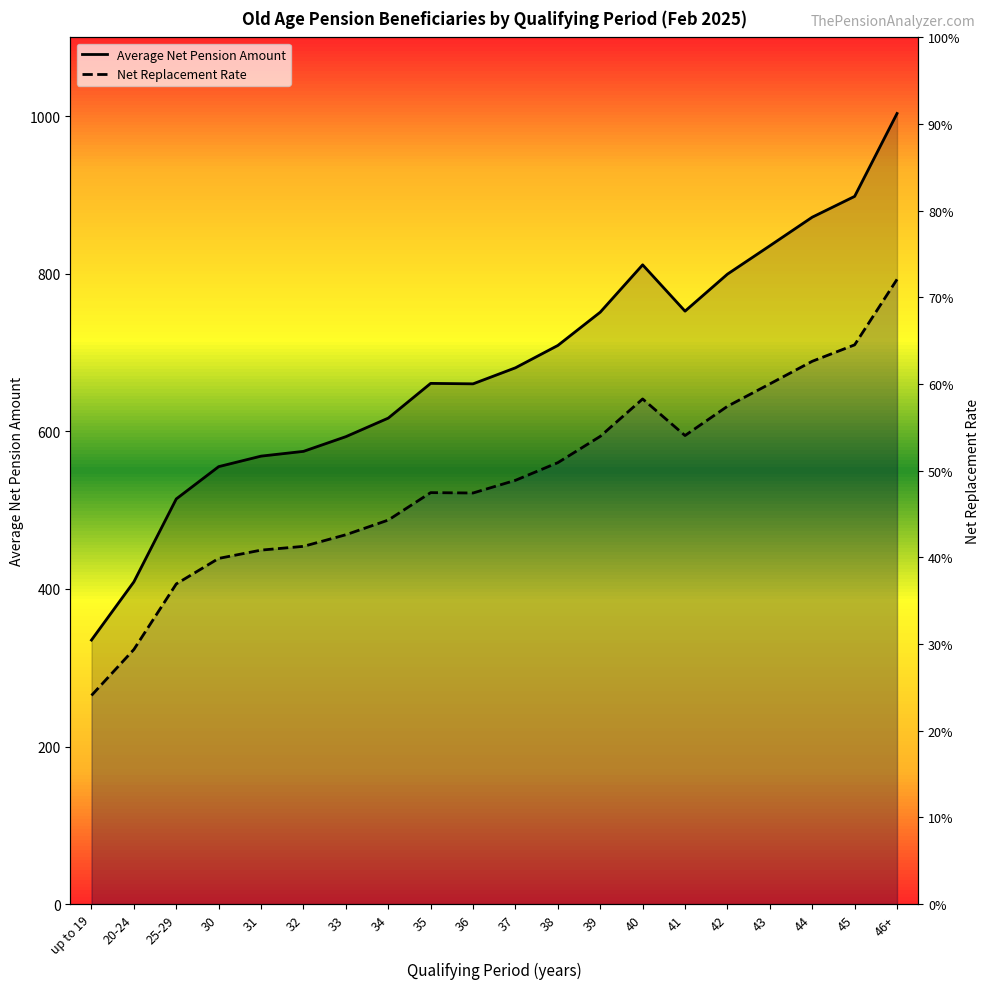

What is the sum of the Net Replacement Rate values at 43 and 44?

1349.2